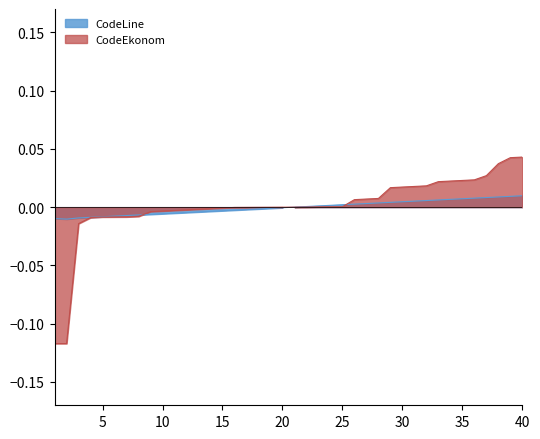

Which series has the widest spread of values?

CodeEkonom